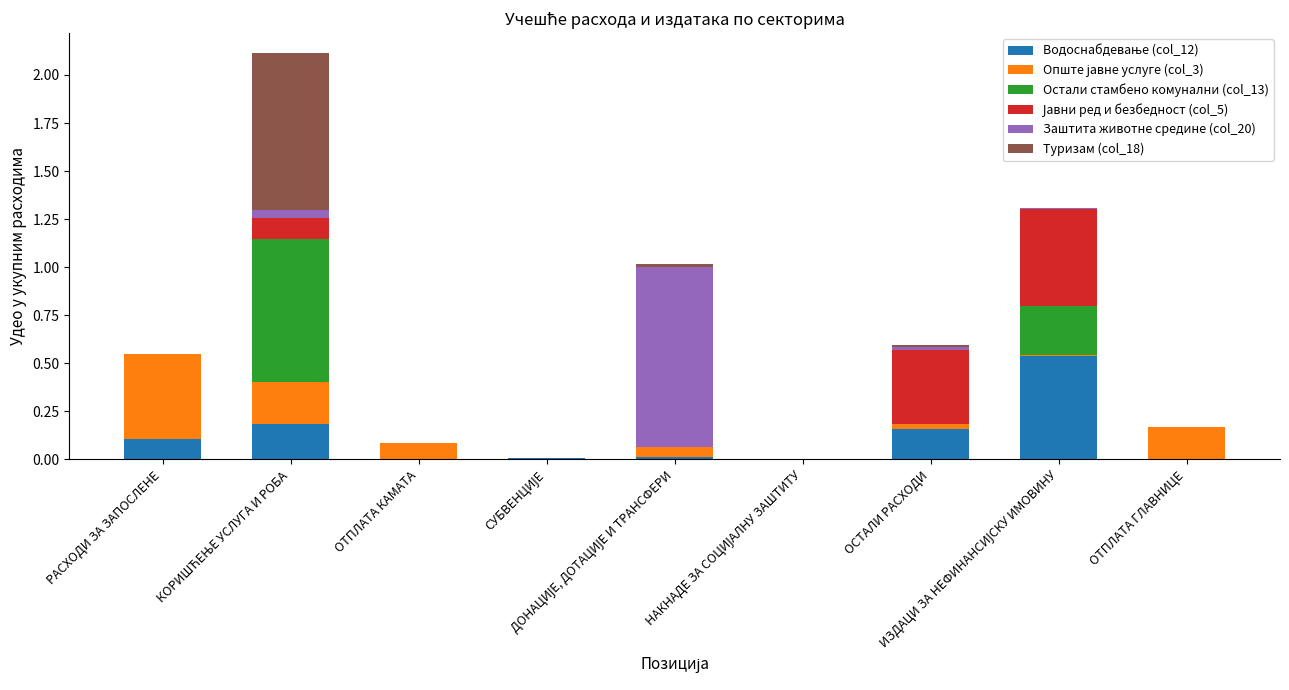

The Заштита животне средине (col_20) series shows 0.0 at КОРИШЋЕЊЕ УСЛУГА И РОБА. True or false?

True